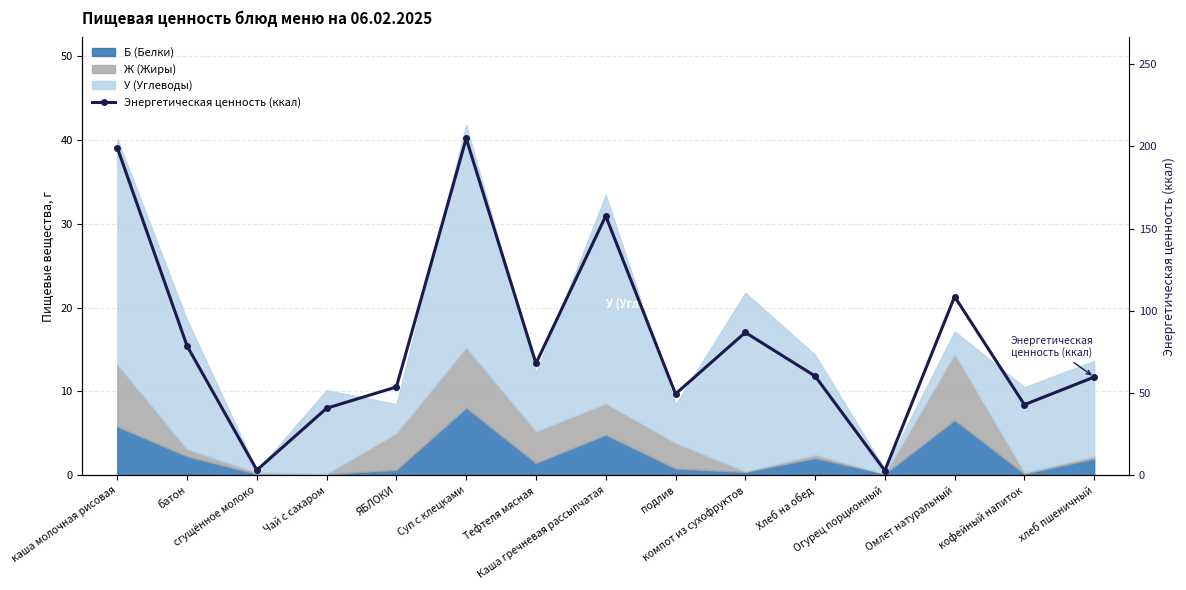

Where is the first local maximum?

Суп с клецками